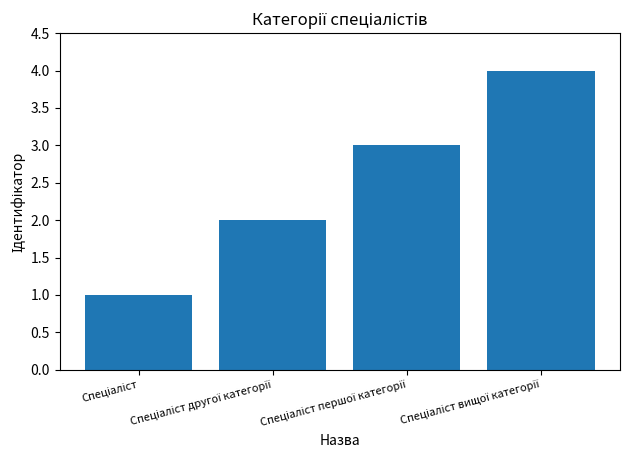

What is the greatest value displayed?

4